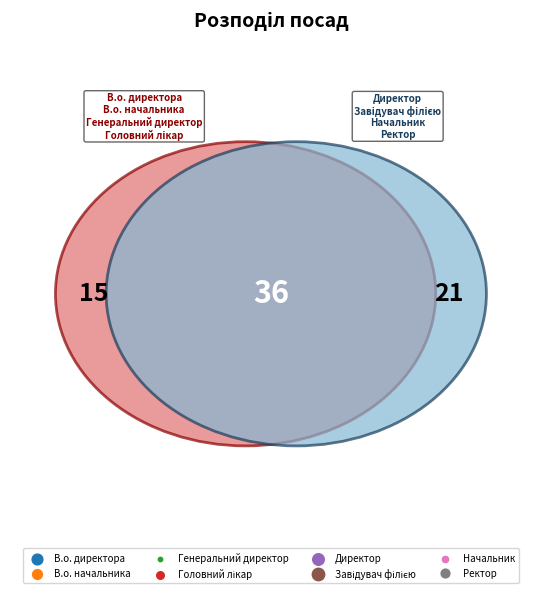

What is the change in value from Головний лікар to Ректор?

+1